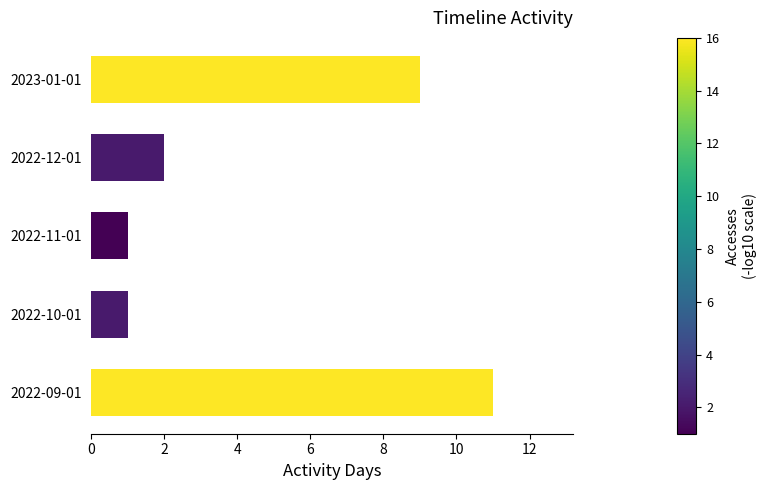

What is the sum of the values at 2023-01-01 and 2022-11-01?

10